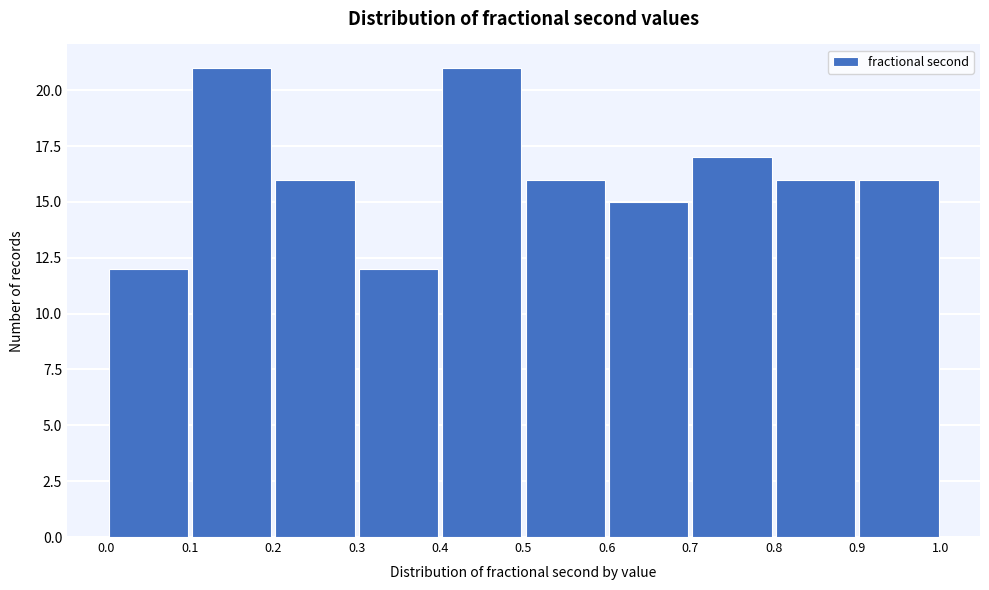

Reading left to right, transcribe this chart: for each bar, give the range it covers on the x-axis and its height. The values are not printed on the chart, so give them approximately, as read against the axis.

0.0 to 0.1: 12
0.1 to 0.2: 21
0.2 to 0.3: 16
0.3 to 0.4: 12
0.4 to 0.5: 21
0.5 to 0.6: 16
0.6 to 0.7: 15
0.7 to 0.8: 17
0.8 to 0.9: 16
0.9 to 1.0: 16